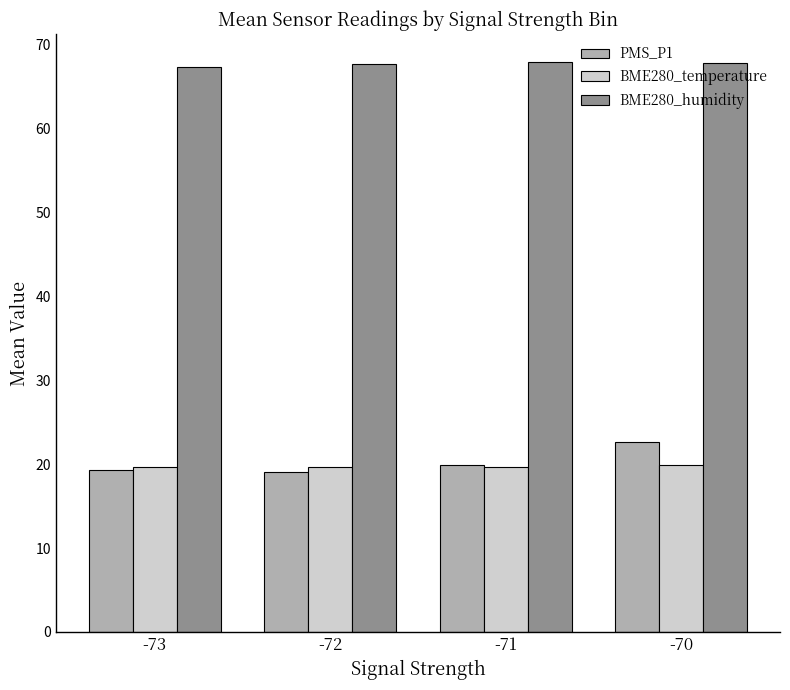

What is the spread (max minus min) of values at -72?

48.7